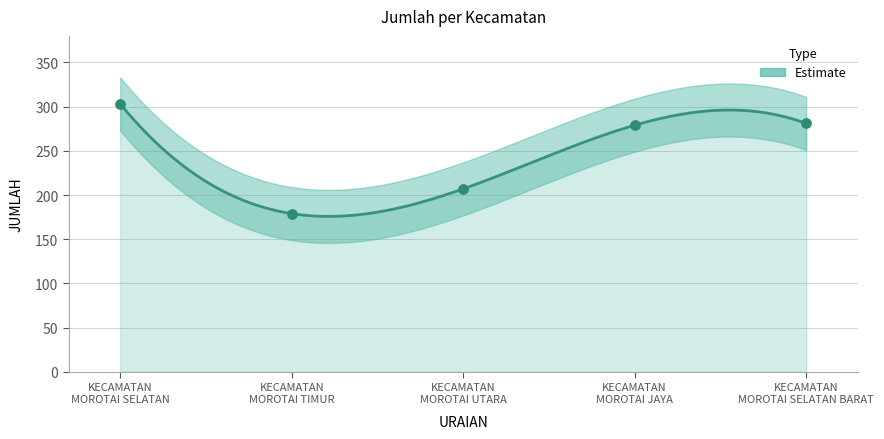

What is the change in value from KECAMATAN
MOROTAI UTARA to KECAMATAN
MOROTAI SELATAN BARAT?

+74